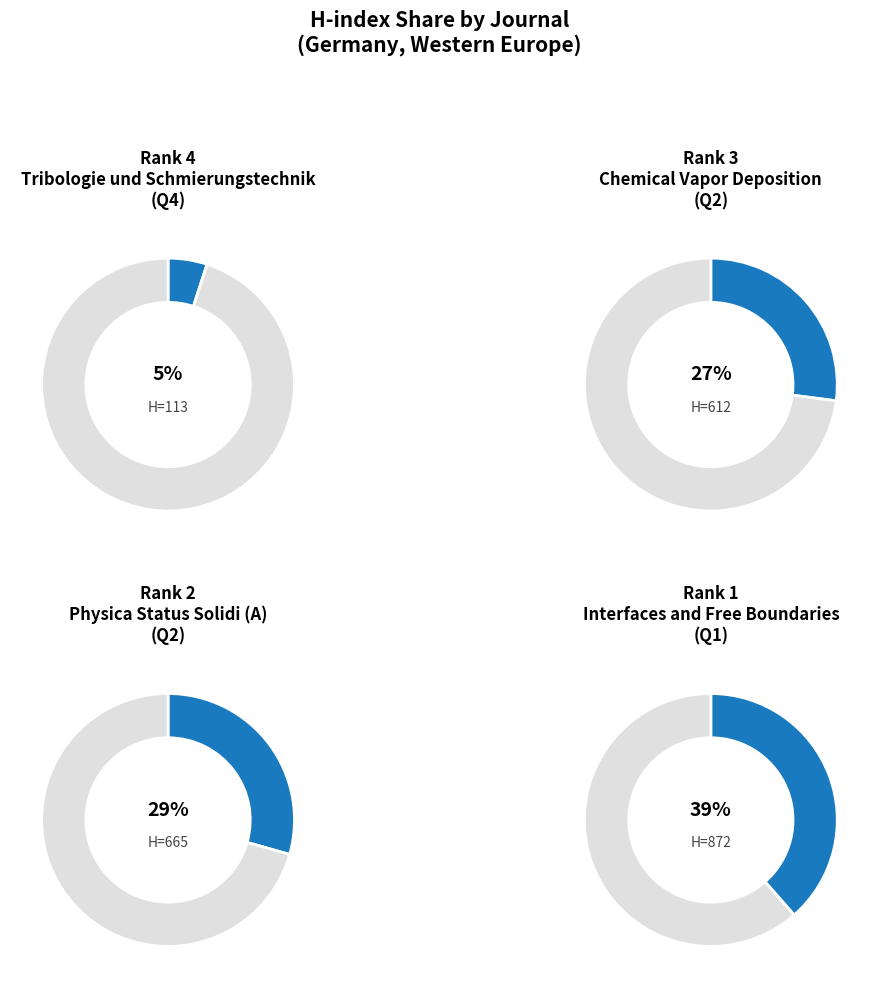

Does any single category account for the majority?

No